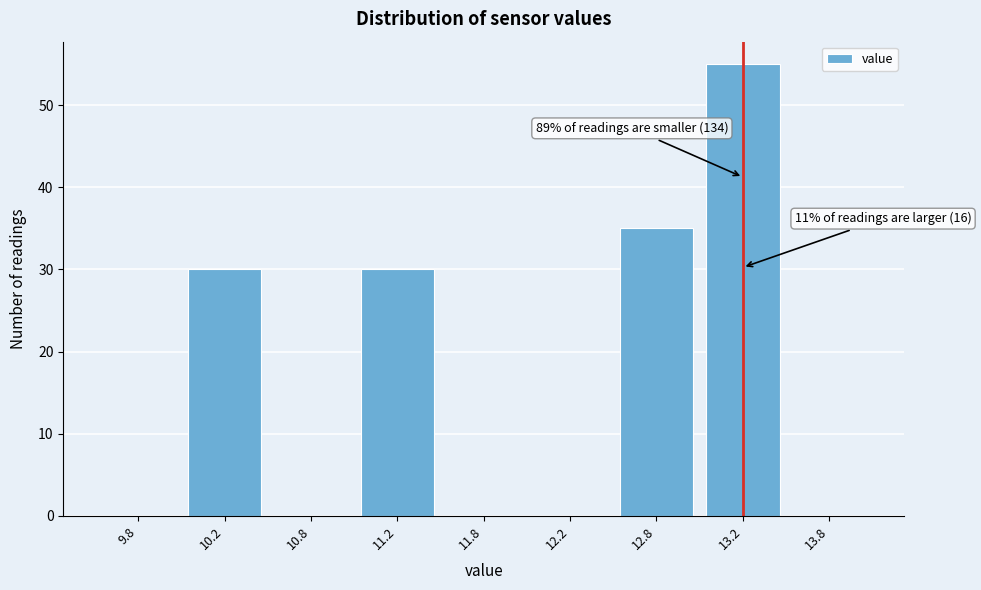

Reading left to right, list all the values displayed in this chart.

9.8=0	10.2=30	10.8=0	11.2=30	11.8=0	12.2=0	12.8=35	13.2=55	13.8=0